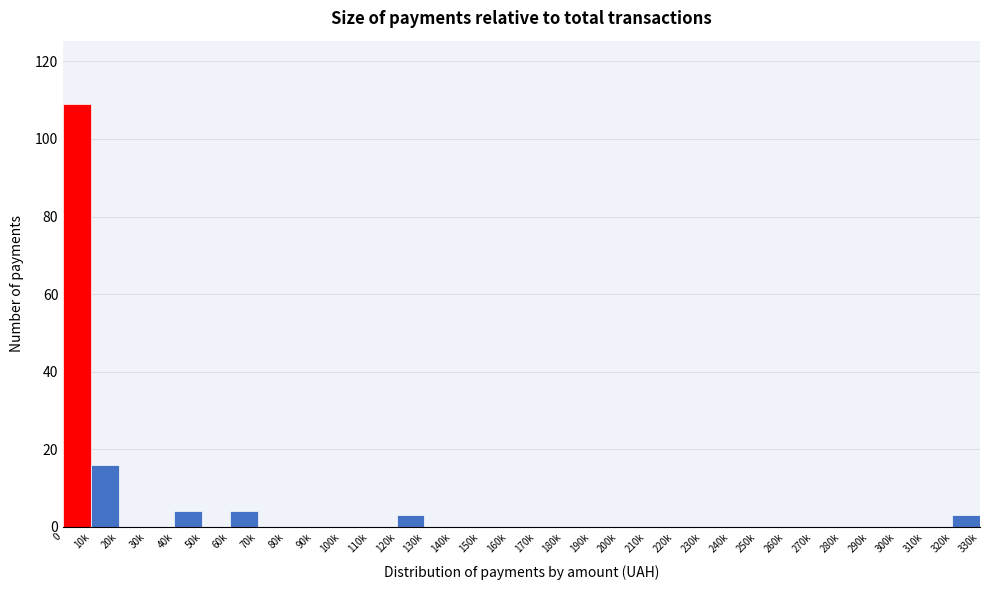

Where is the data nearest to the value 54?

10k